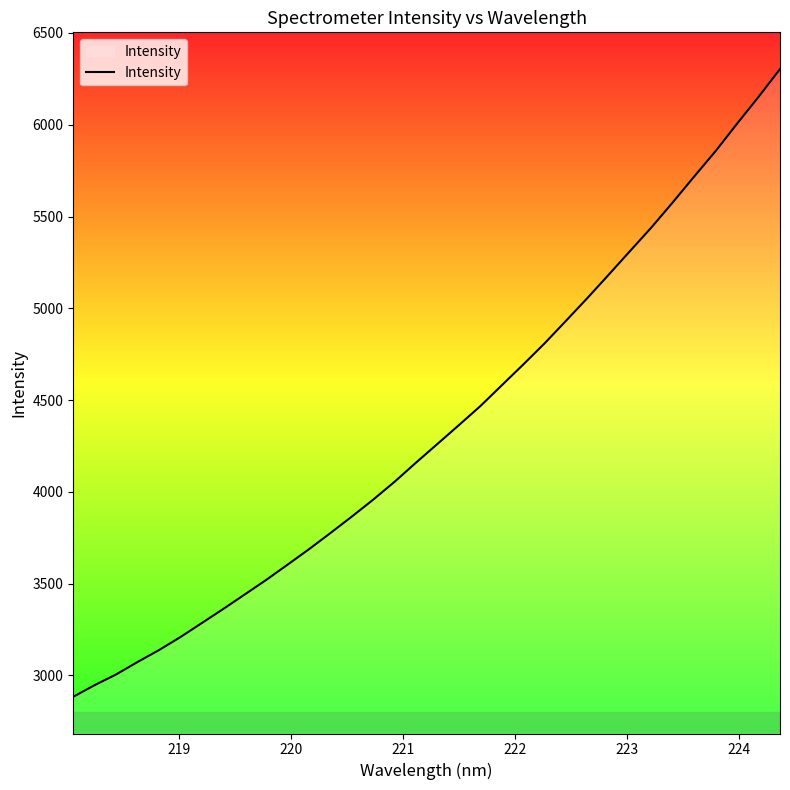

What is the difference between the maximum and minimum values?

3419.6